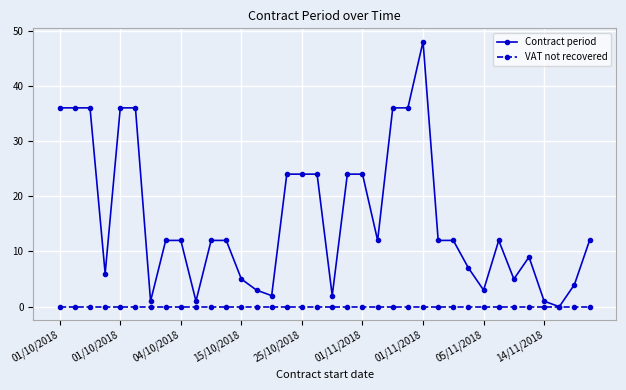

How many data points does each series have?

36